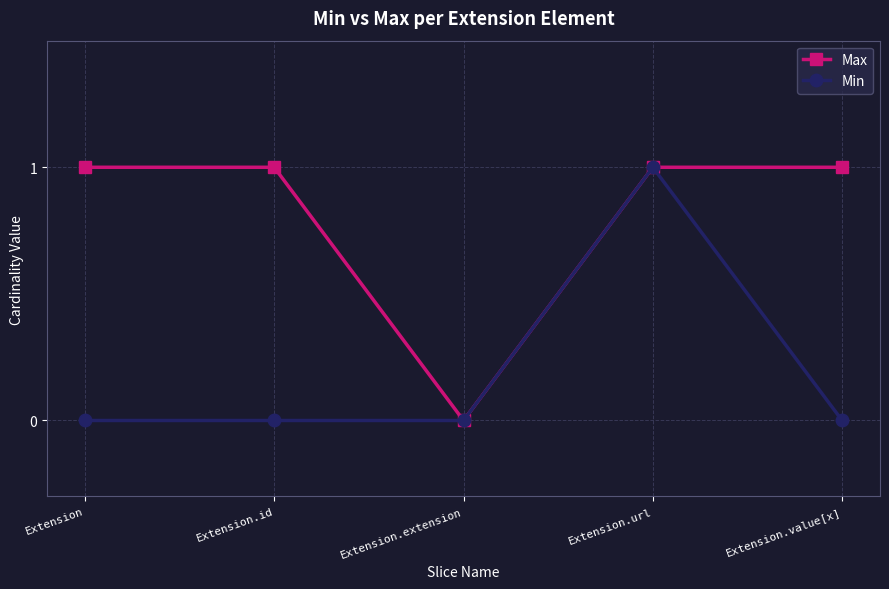

What is the spread (max minus min) of values at Extension.id?

1